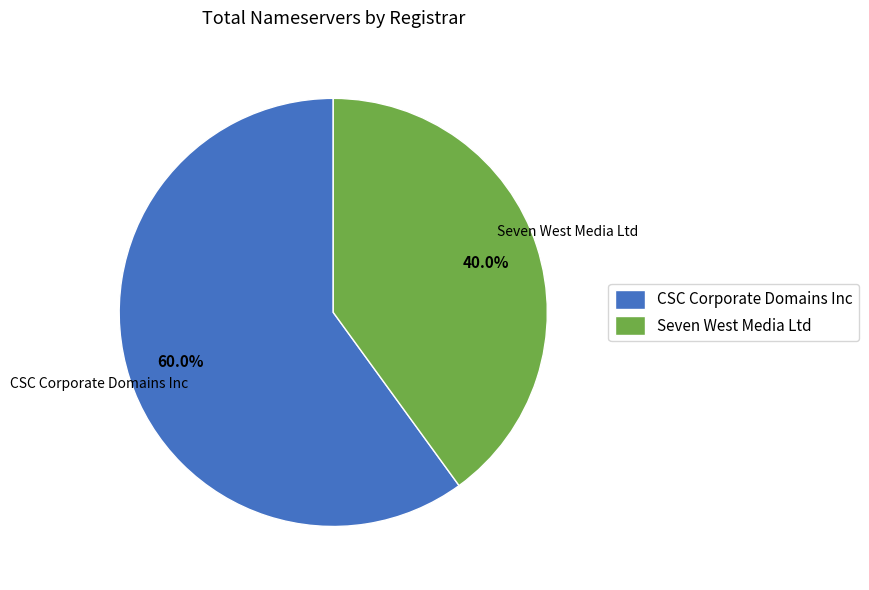

Approximately how many times larger is the value at Seven West Media Ltd compared to CSC Corporate Domains Inc?

0.7